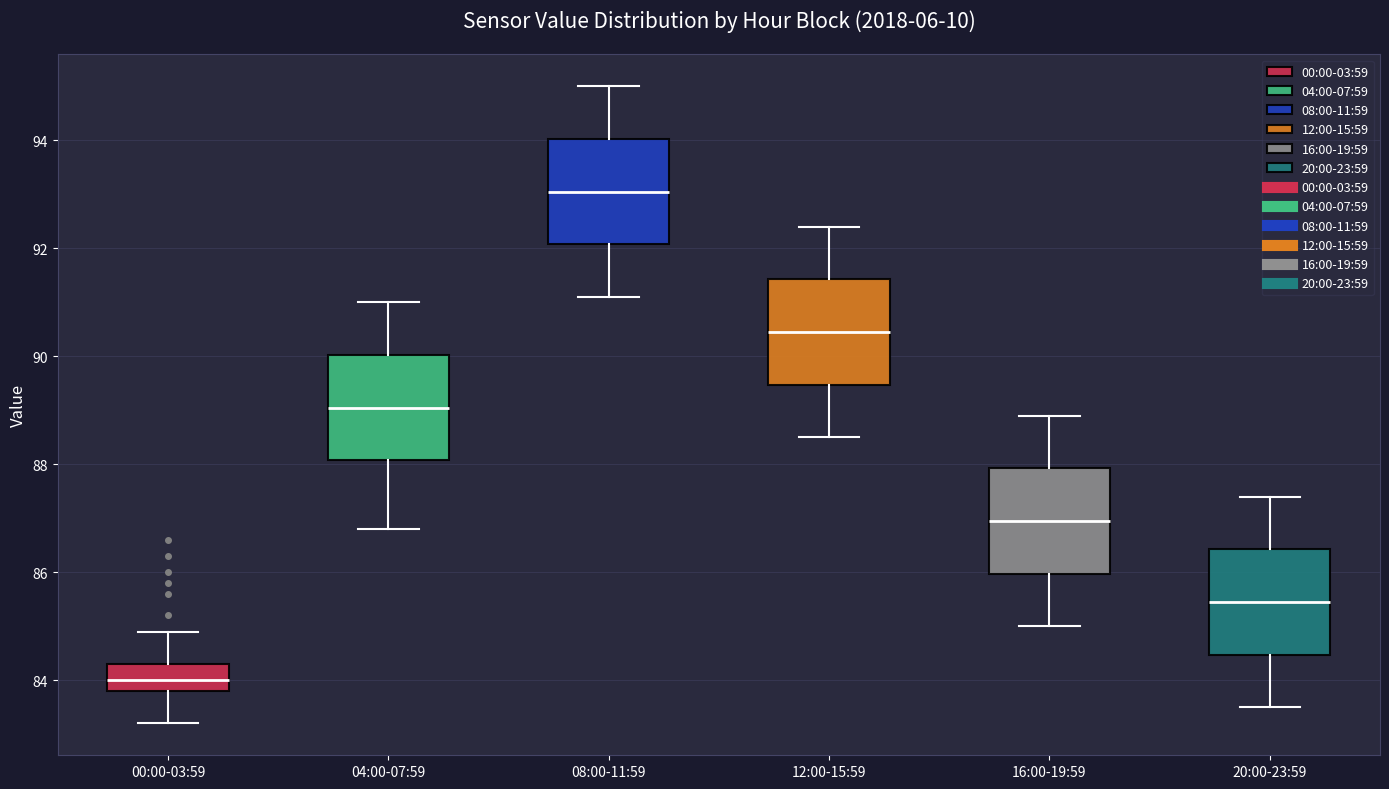

Which box has the lowest median line?

00:00-03:59